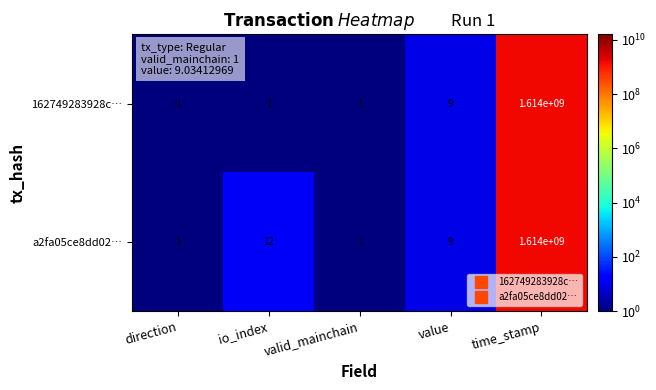

What is the difference between the maximum and minimum values in the a2fa05ce8dd02… series?

1613999999